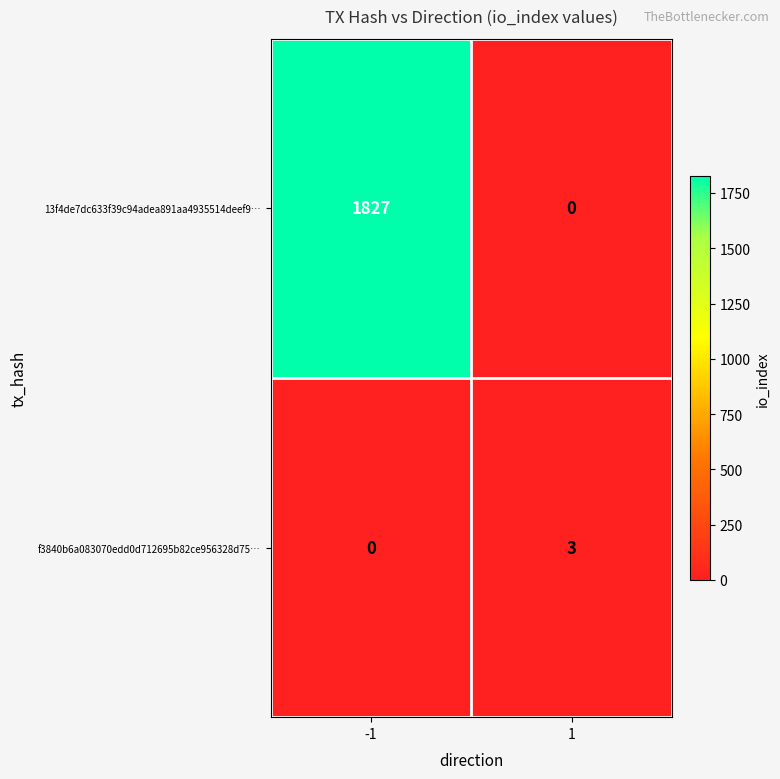

At how many categories does at least one series exceed 144?

1